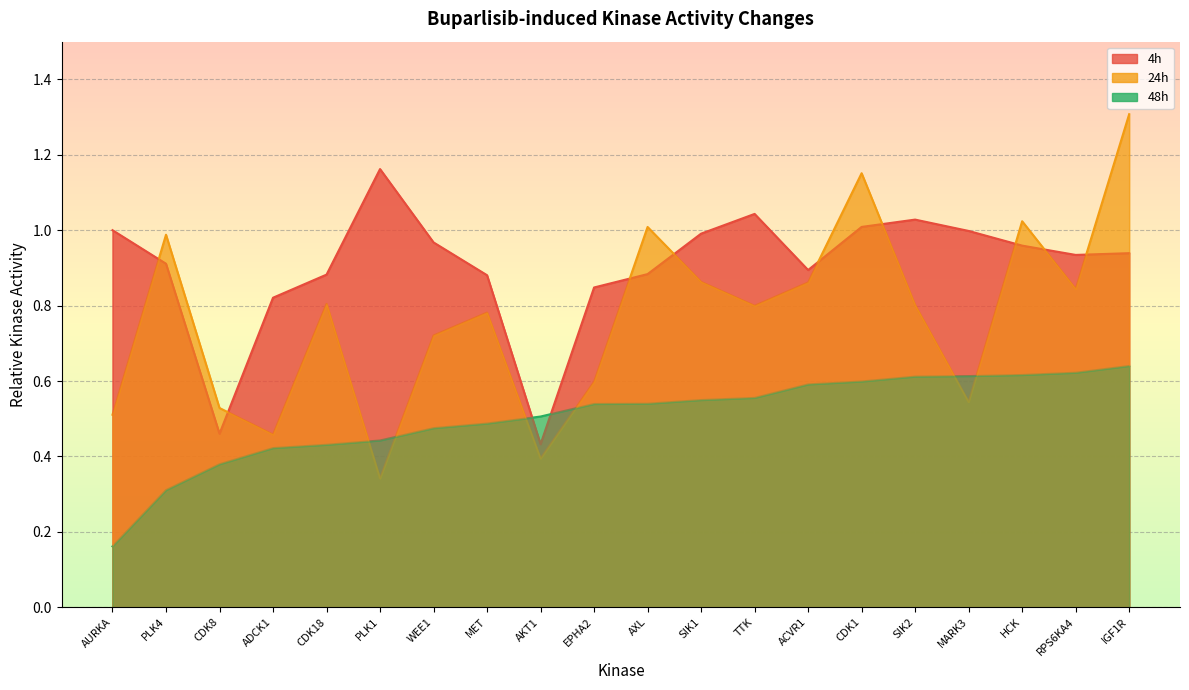

At how many categories does at least one series exceed 1?

7